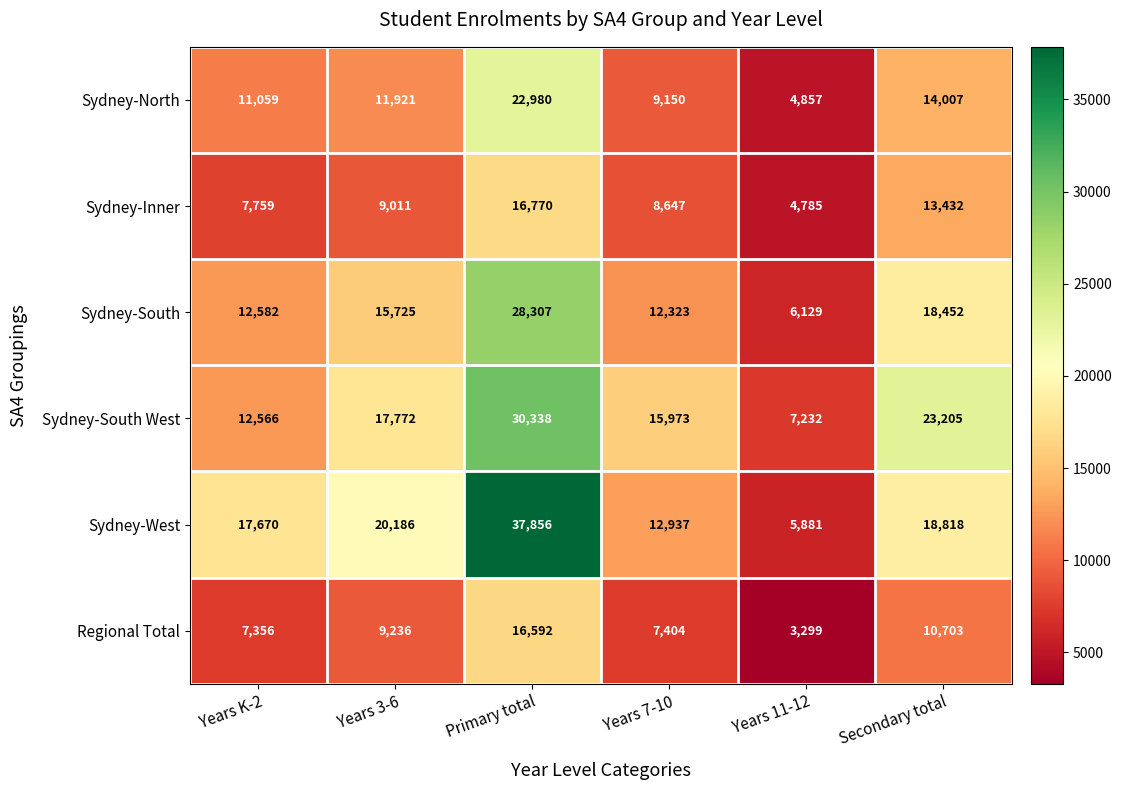

Which category has the lowest value across all series?

Years 11-12